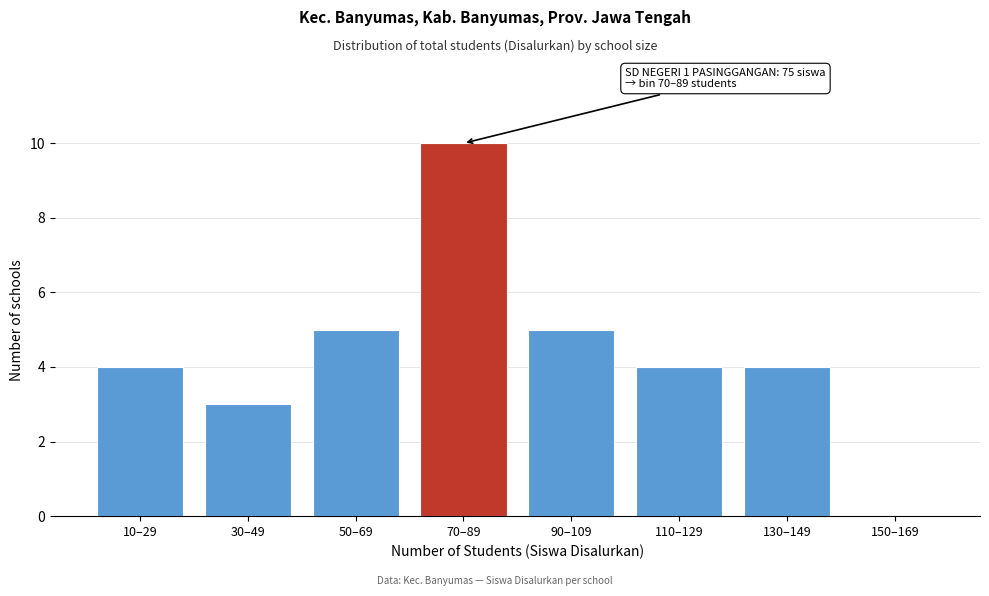

Reading left to right, what are all the values shown in this chart?

10–29=4	30–49=3	50–69=5	70–89=10	90–109=5	110–129=4	130–149=4	150–169=0